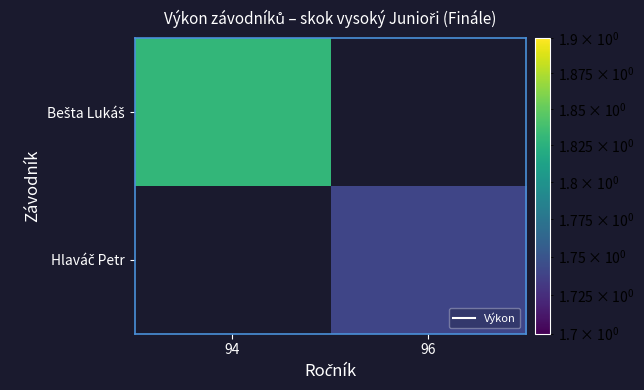

How many series are shown in this chart?

2